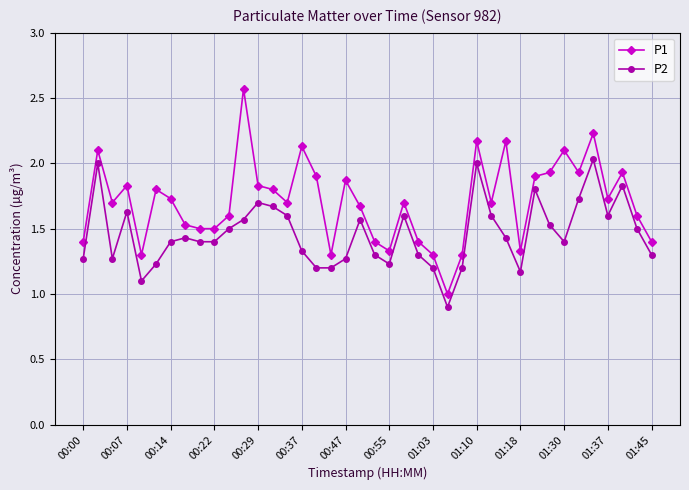

True or false: P2 has more than 0 interior local peaks.

True